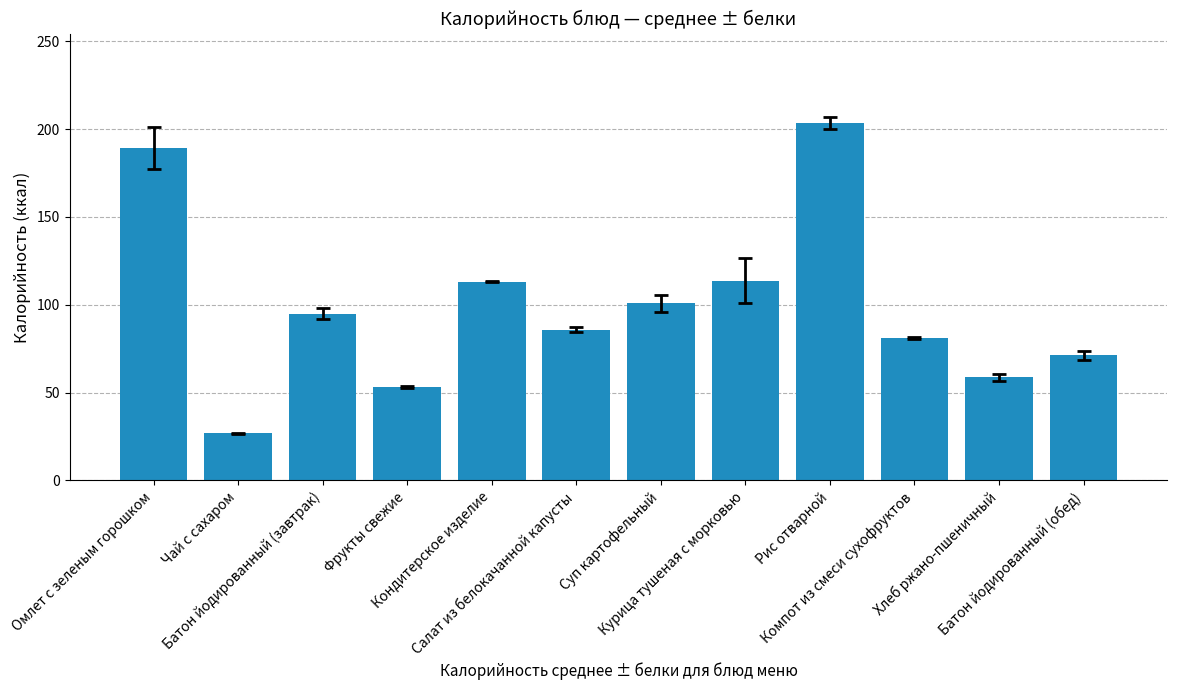

How many categories are shown in the chart?

12